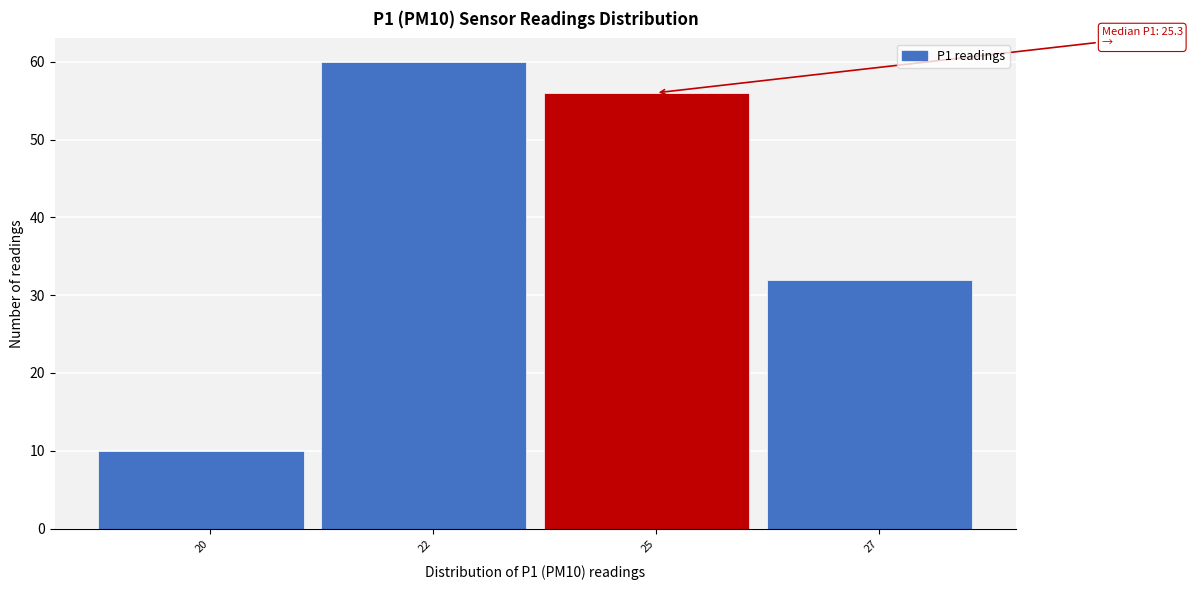

Reading left to right, what are all the values shown in this chart?

20=10	22=60	25=56	27=32